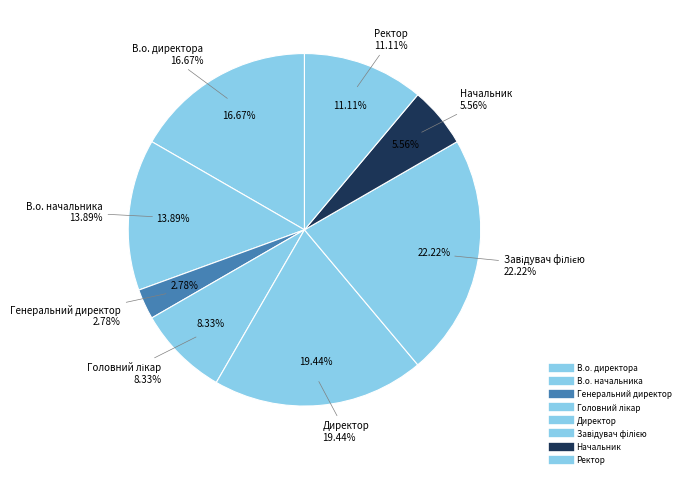

Rank the categories by value from lowest to highest.

Генеральний директор, Начальник, Головний лікар, Ректор, В.о. начальника, В.о. директора, Директор, Завідувач філією